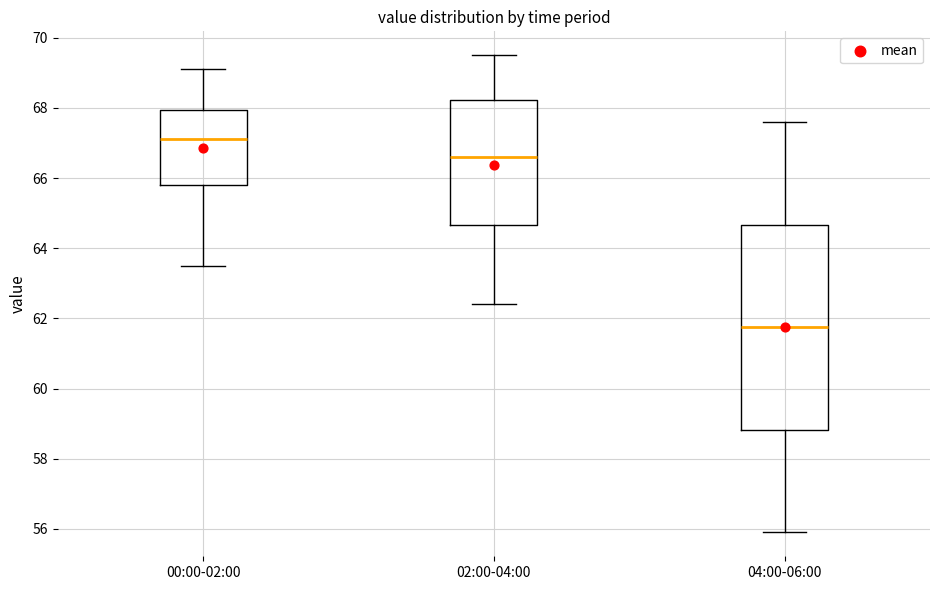

Reading left to right, read every box against the y-axis: the position of its median line, the range the box covers, and the ends of its whiskers. The values are not printed on the chart, so give them approximately, as read against the axis.

00:00-02:00: median 67.2, box 65.8 to 68.0, whiskers 63.4 to 69.2
02:00-04:00: median 66.6, box 64.6 to 68.2, whiskers 62.4 to 69.6
04:00-06:00: median 61.8, box 58.8 to 64.6, whiskers 56.0 to 67.6